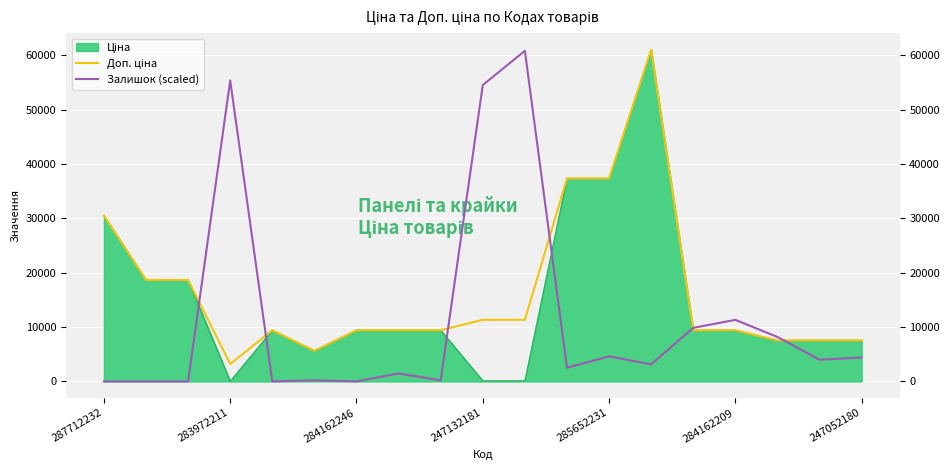

What is the label of the 2nd point from the left?

283972211